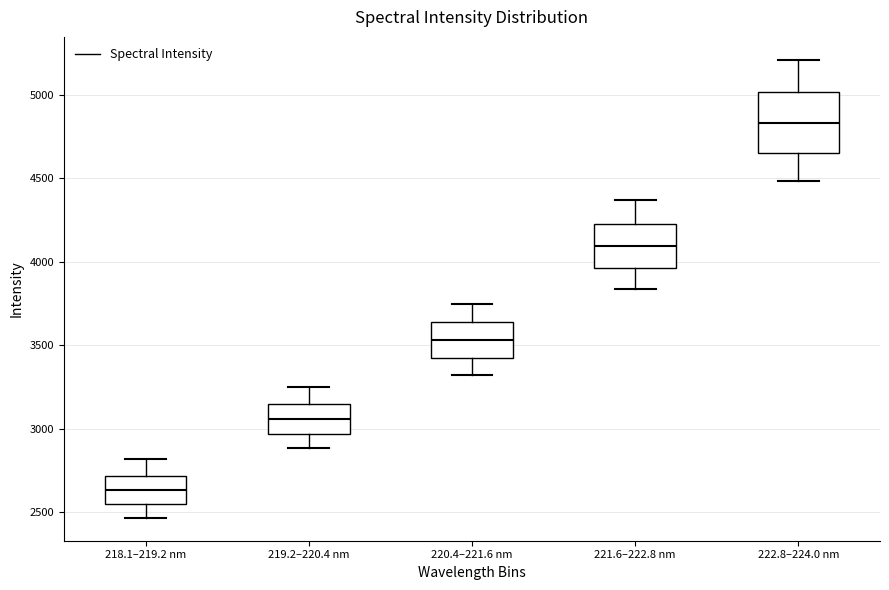

Which box's median line is the highest?

222.8–224.0 nm